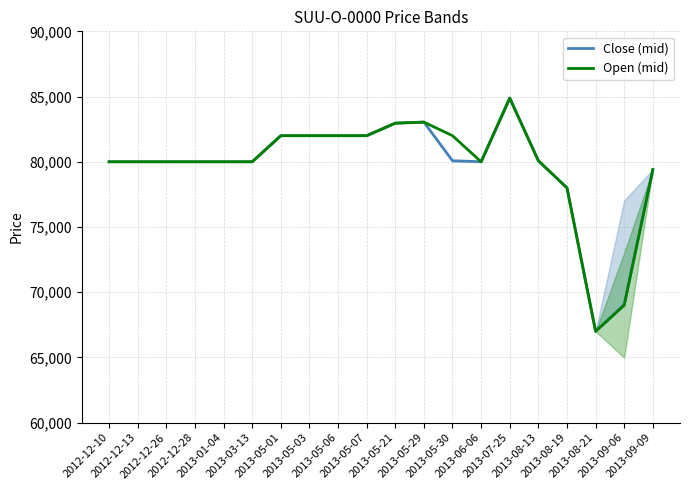

What is the label of the 18th point from the left?

2013-08-21